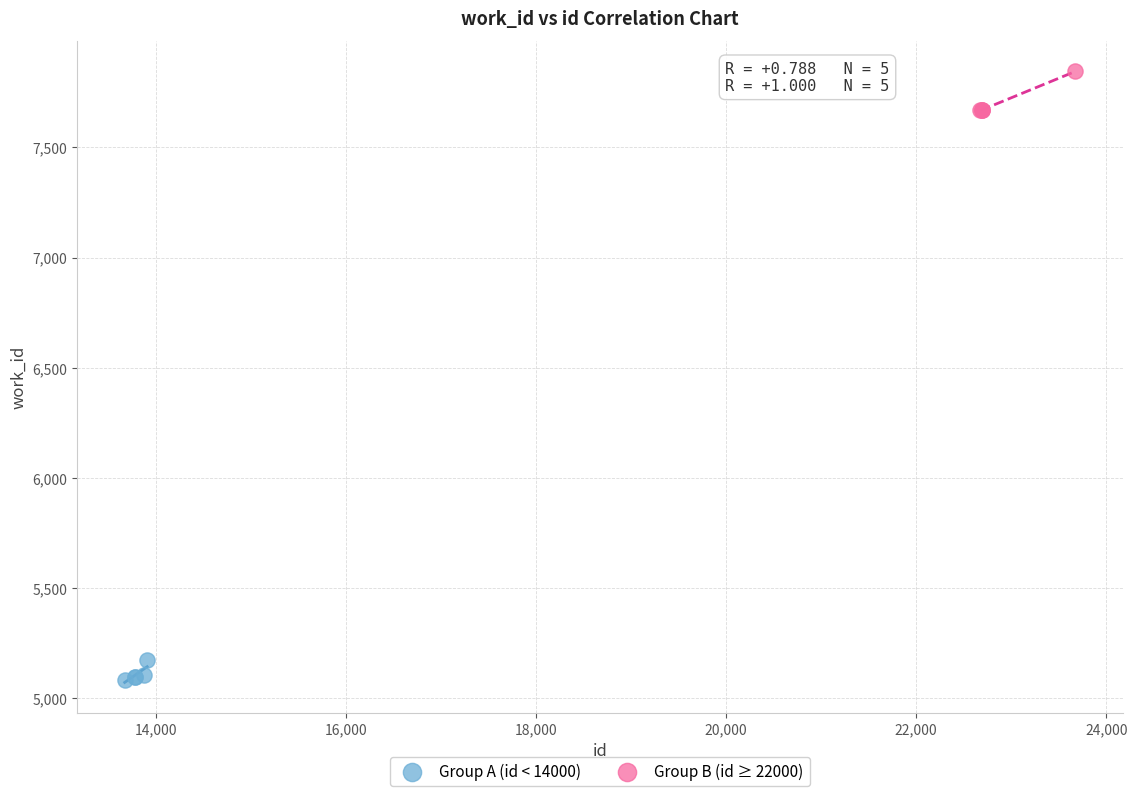

Which series has the largest Y range (max minus min)?

Group B (id ≥ 22000)